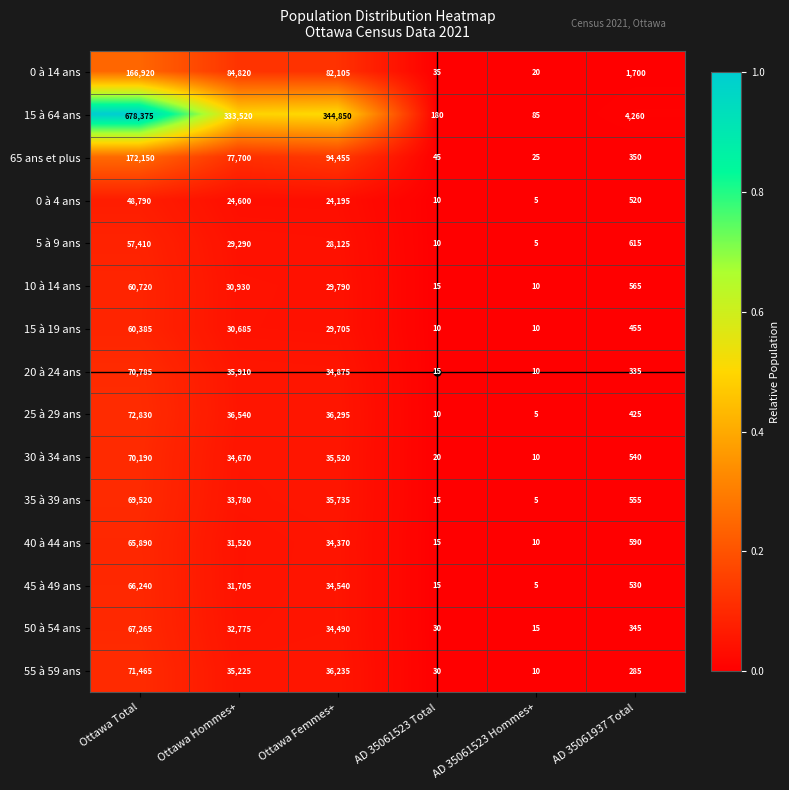

At which category is the sum across all series the highest?

Ottawa Total